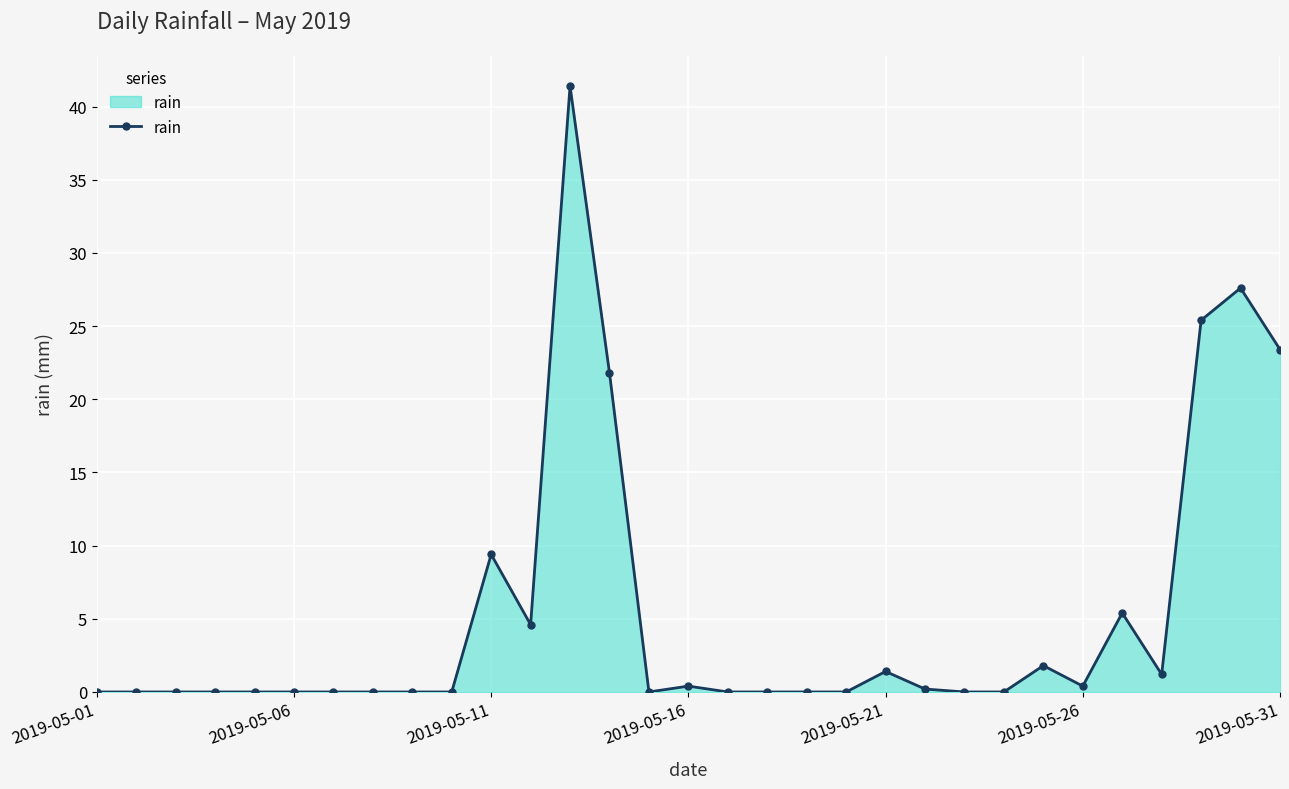

How many lines are shown in the chart?

1